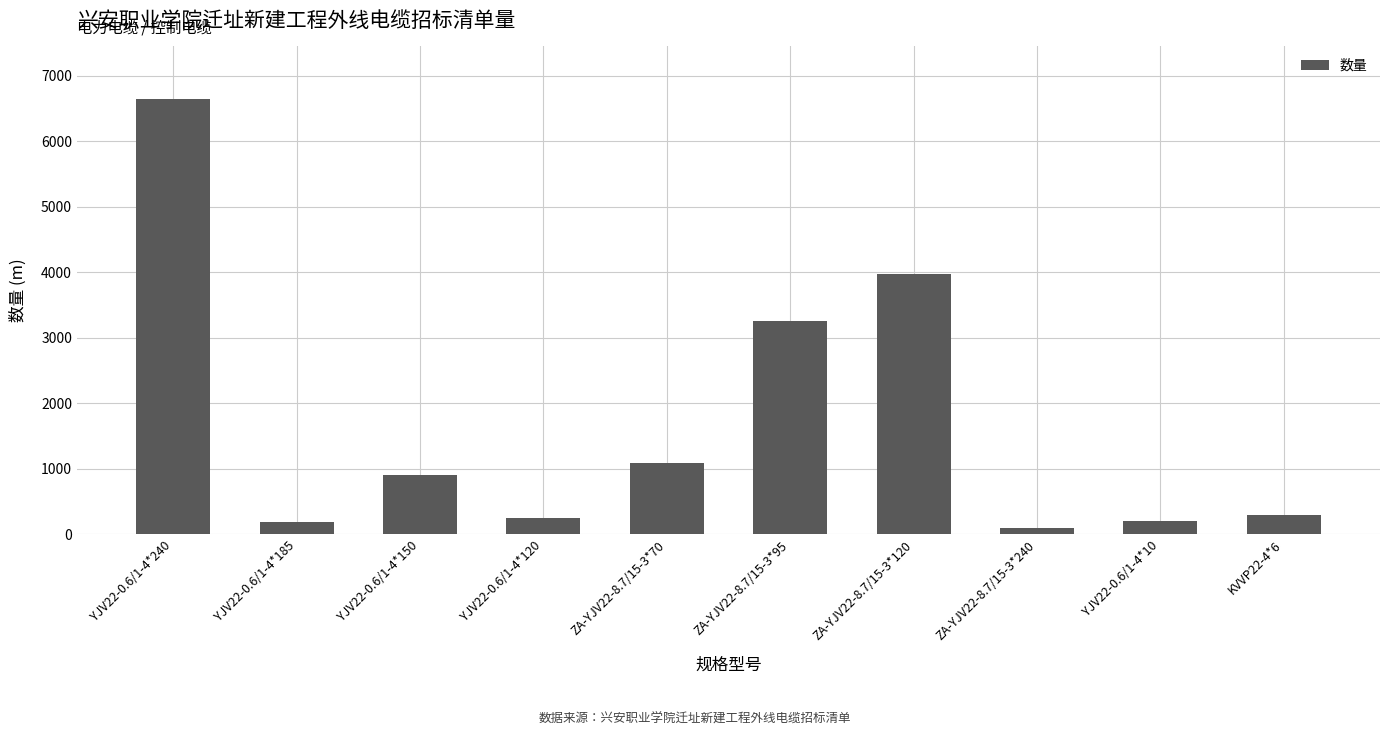

What is the difference between the maximum and minimum values?

6557